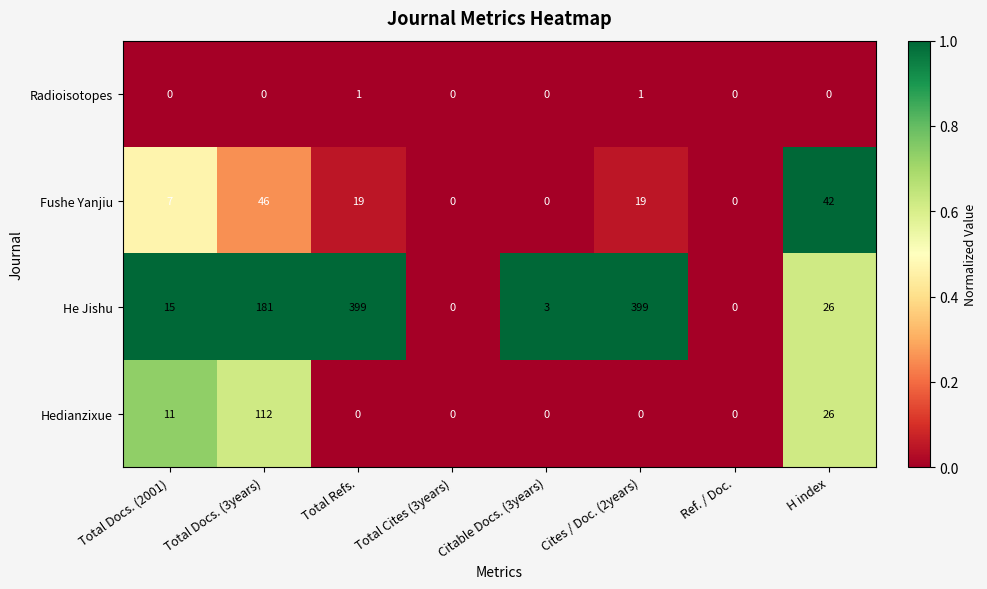

The value of Hedianzixue at Total Docs. (2001) is 3. True or false?

False